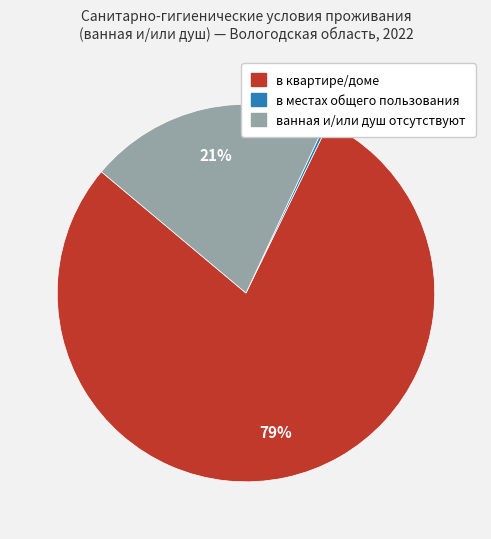

Do ванная и/или душ отсутствуют and в квартире/доме together represent more than half of the pie?

Yes